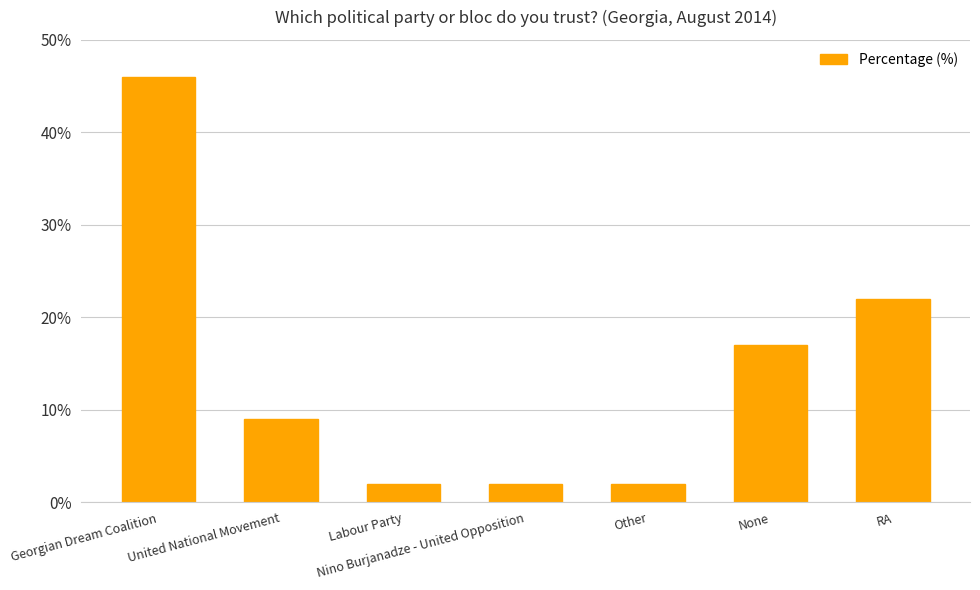

What is the value of the 1st bar from the left?

46